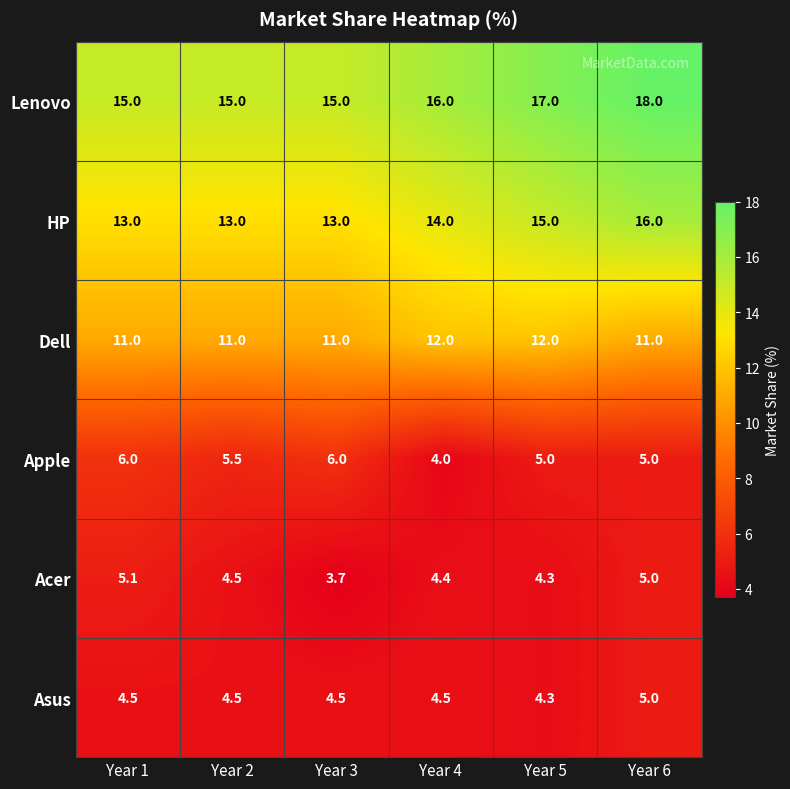

True or false: Apple has a value of 3.3 at Year 2.

False